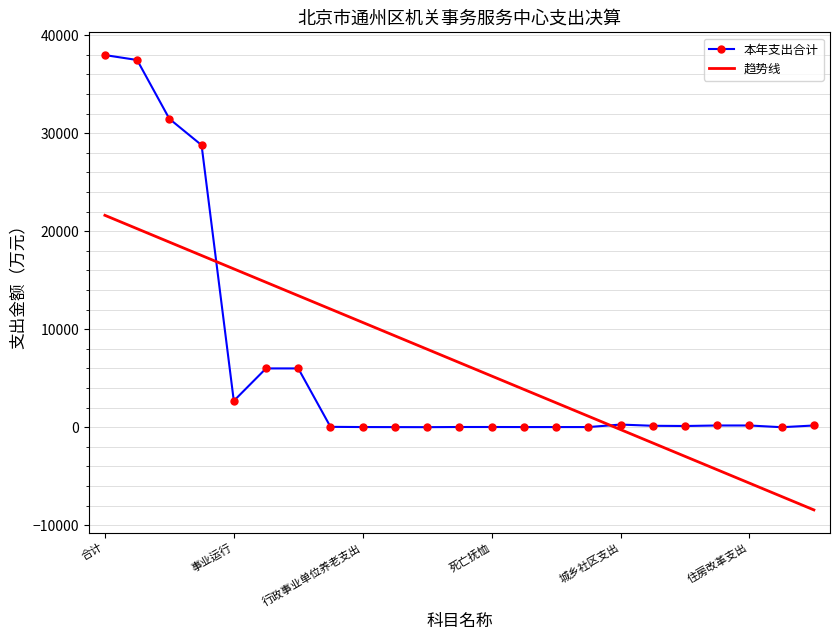

Rank the series by their maximum value, from lowest to highest.

趋势线, 本年支出合计